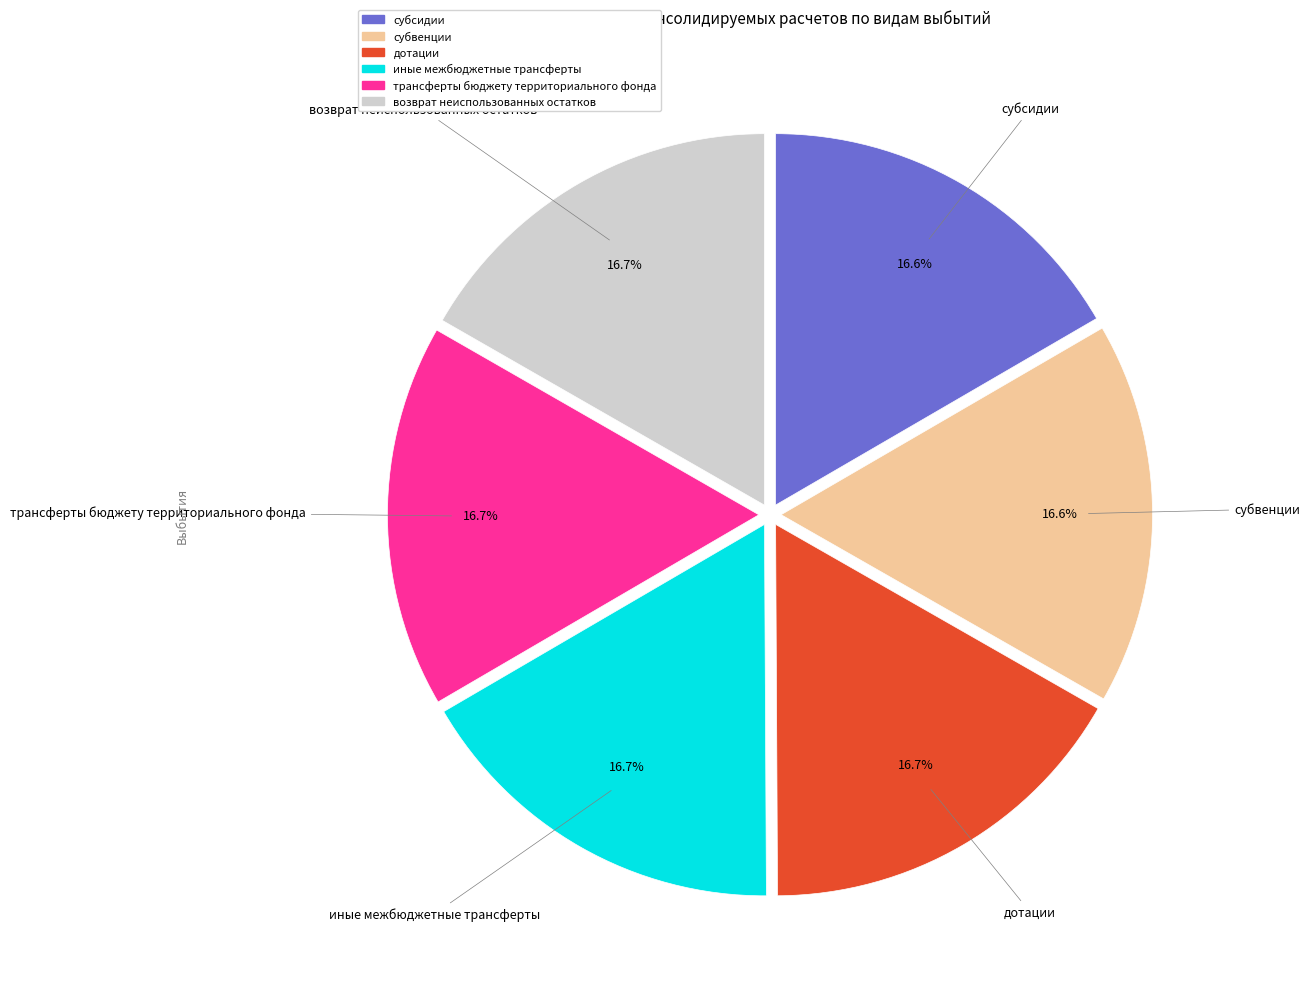

To the nearest percent, what percentage of the pie is иные межбюджетные трансферты?

17%